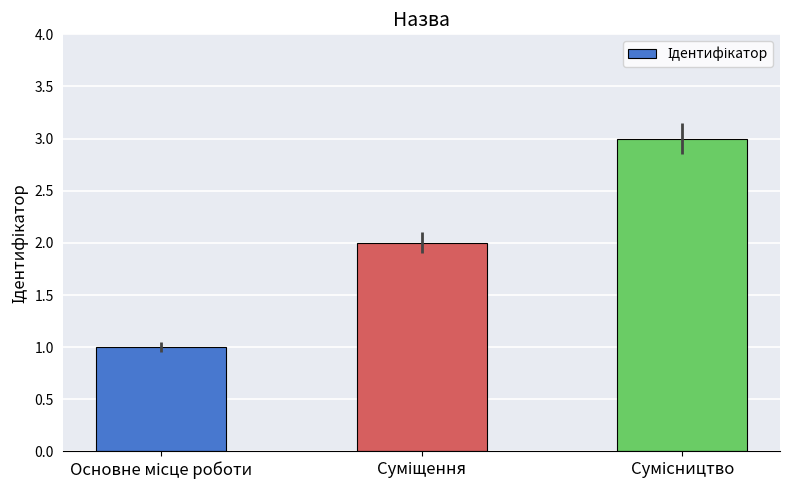

How many bars are there in total?

3